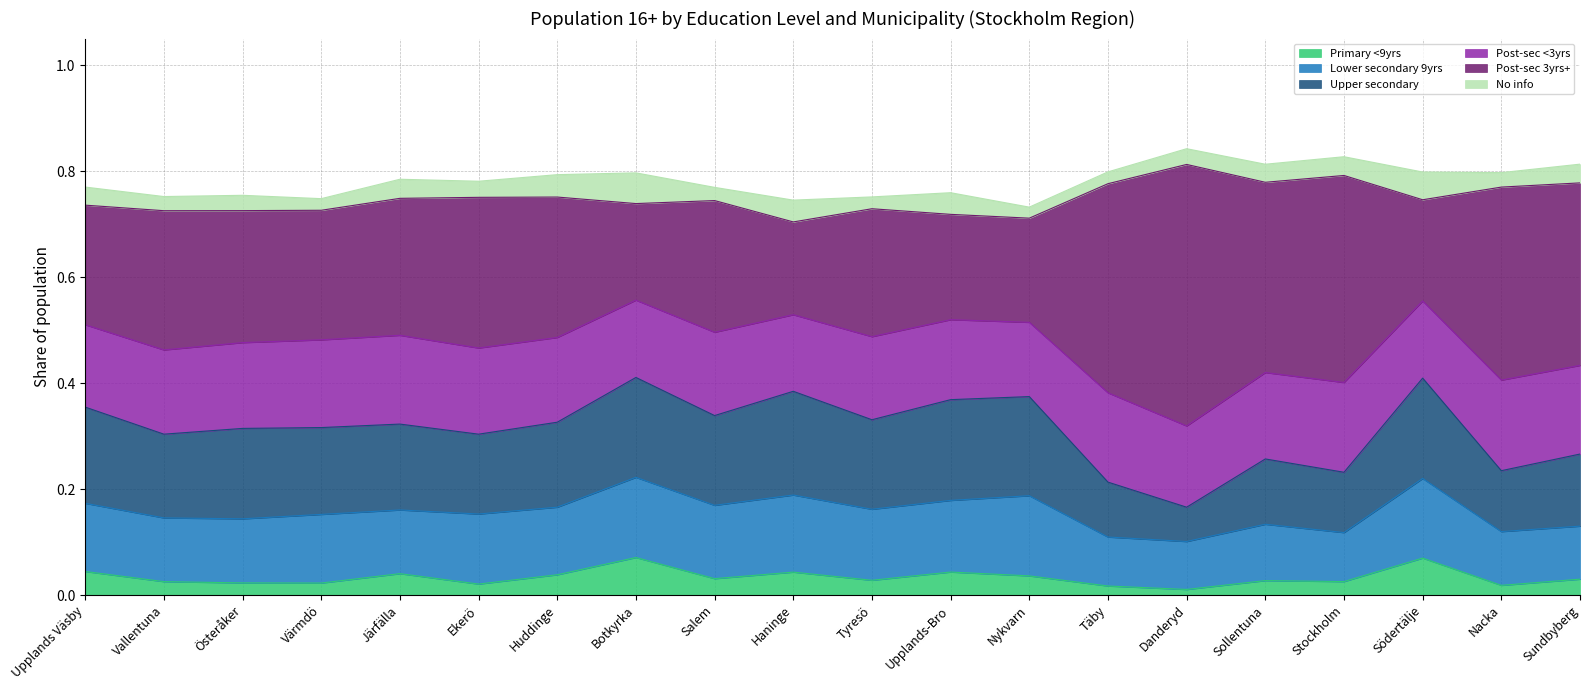

What is the sum of all Post-sec <3yrs values?

3.2